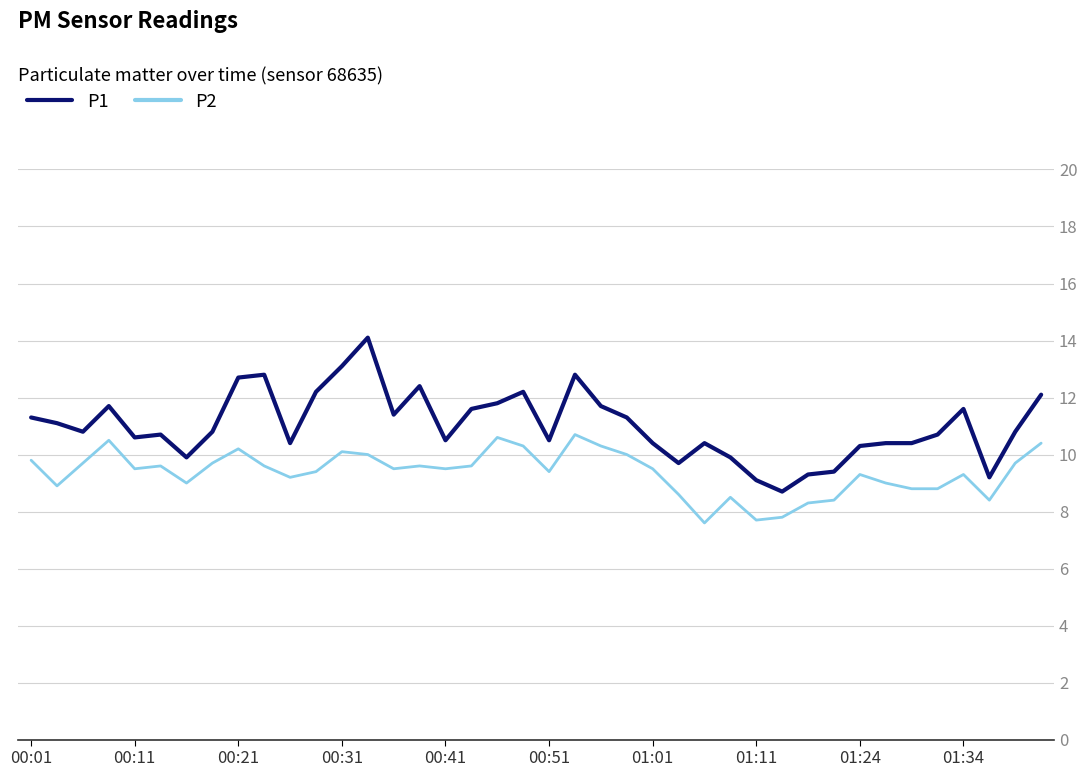

Reading right to left, list all the values displayed in this chart.

P1: 12.1	10.8	9.2	11.6	10.7	10.4	10.4	10.3	9.4	9.3	8.7	9.1	9.9	10.4	9.7	10.4	11.3	11.7	12.8	10.5	12.2	11.8	11.6	10.5	12.4	11.4	14.1	13.1	12.2	10.4	12.8	12.7	10.8	9.9	10.7	10.6	11.7	10.8	11.1	11.3
P2: 10.4	9.7	8.4	9.3	8.8	8.8	9.0	9.3	8.4	8.3	7.8	7.7	8.5	7.6	8.6	9.5	10.0	10.3	10.7	9.4	10.3	10.6	9.6	9.5	9.6	9.5	10.0	10.1	9.4	9.2	9.6	10.2	9.7	9.0	9.6	9.5	10.5	9.7	8.9	9.8